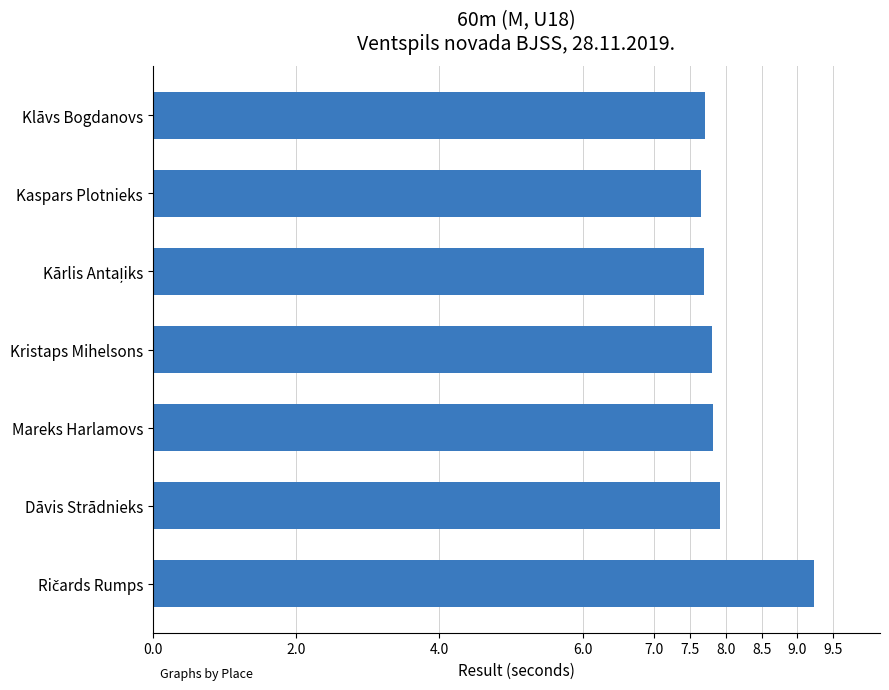

What is the difference between the maximum and minimum values?

1.6